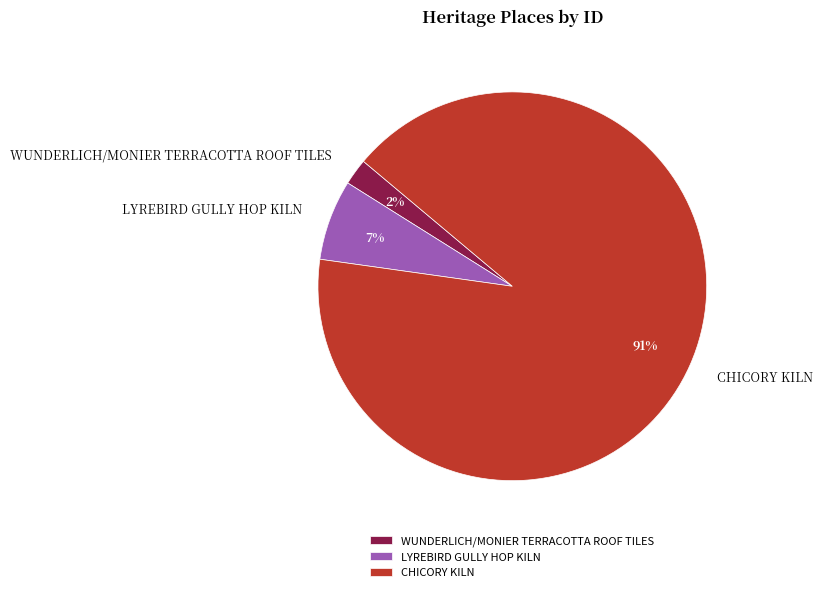

The CHICORY KILN slice represents 86% of the pie. True or false?

False